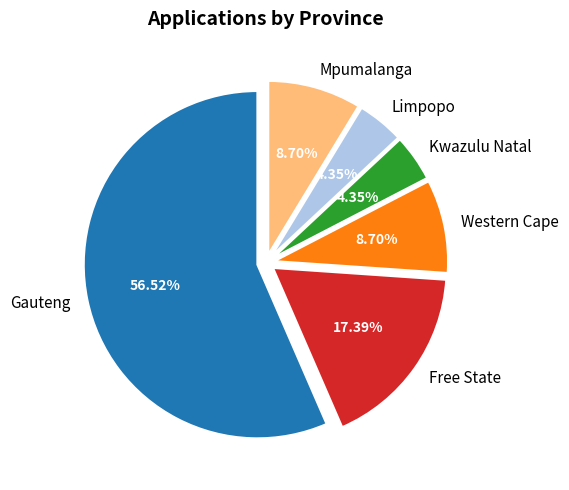

Which slice is the largest?

Gauteng